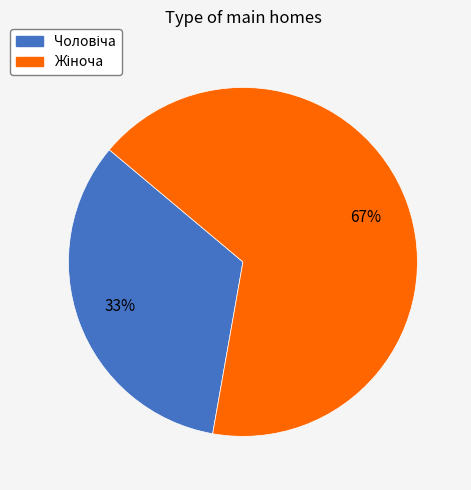

Between Чоловіча and Жіноча, which is larger?

Жіноча